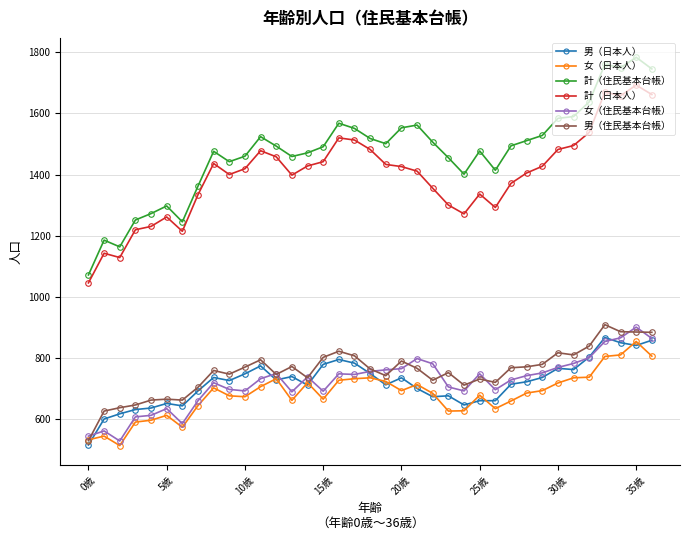

Which series has the largest range (max minus min)?

計（住民基本台帳）